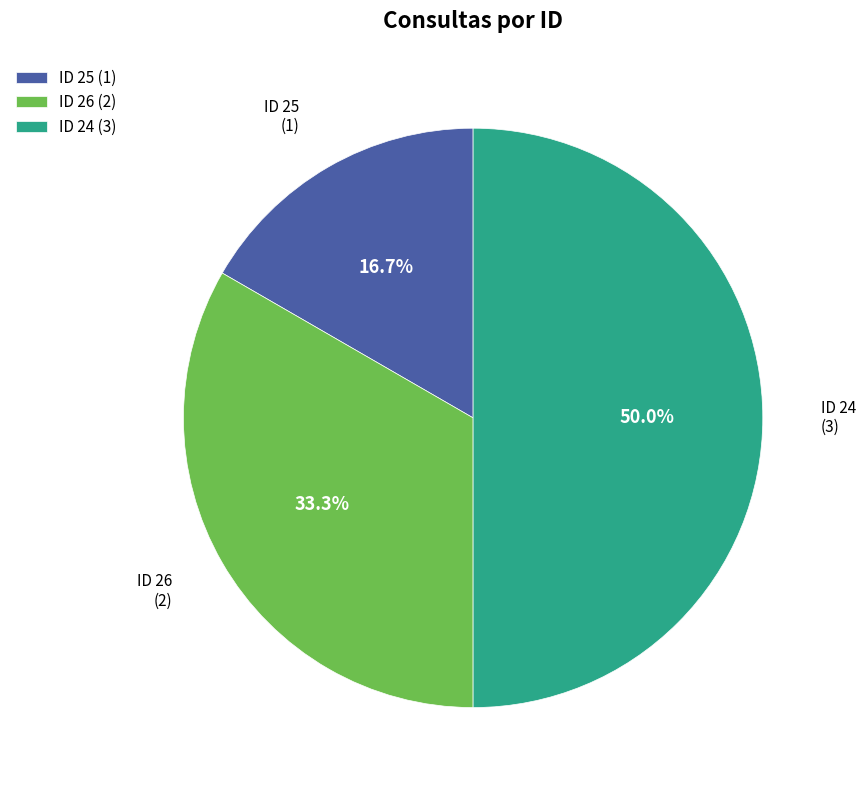

Combined, do ID 24 (3) and ID 25 (1) account for over 50%?

Yes